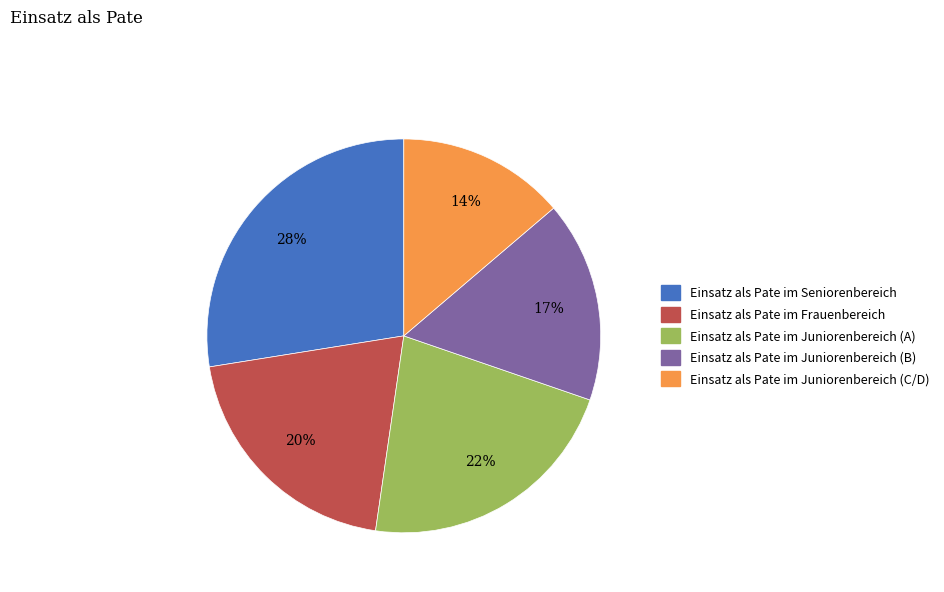

Is it true that Einsatz als Pate im Juniorenbereich (C/D) is 14% of the pie?

True